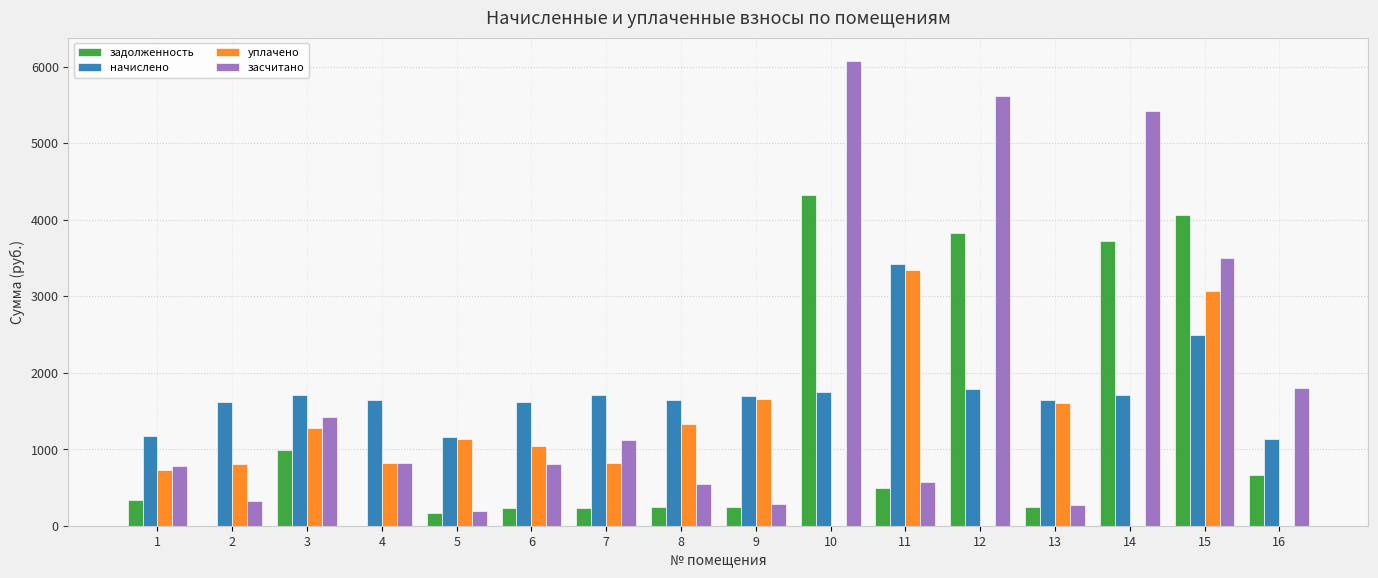

The value of уплачено at 1 is 297.1. True or false?

False